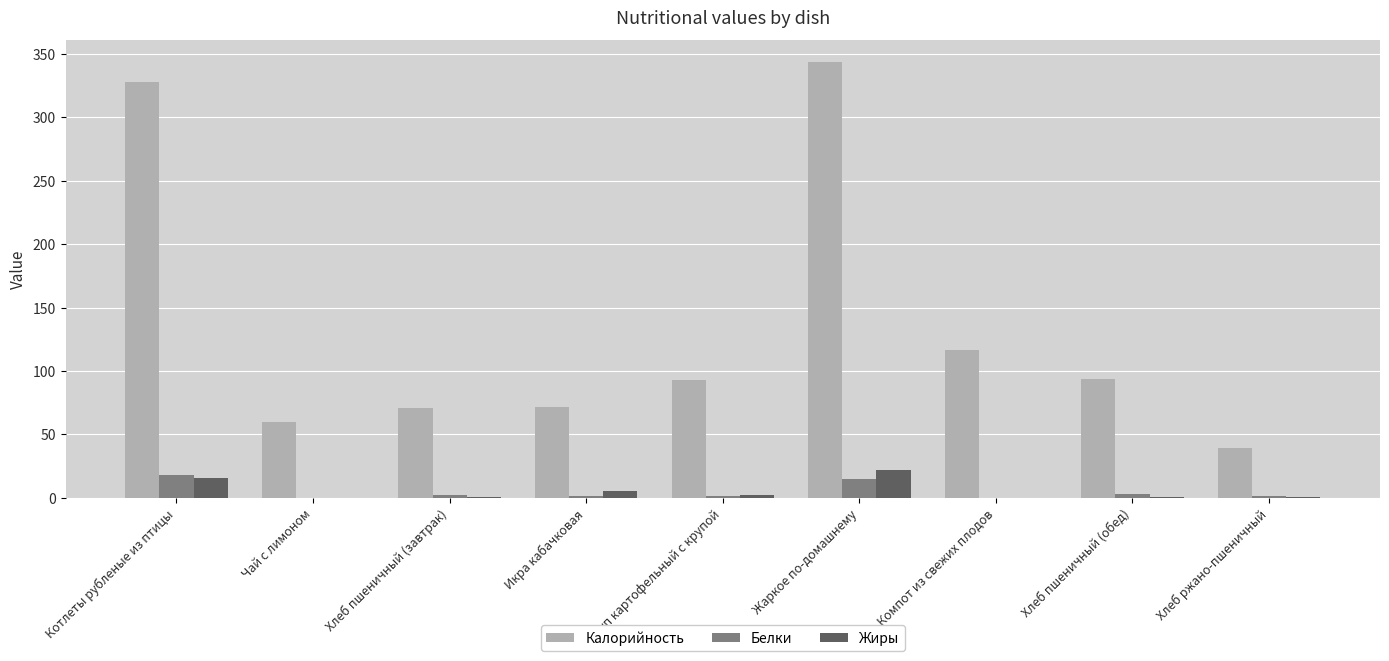

The Калорийность series shows 565.7 at Жаркое по-домашнему. True or false?

False